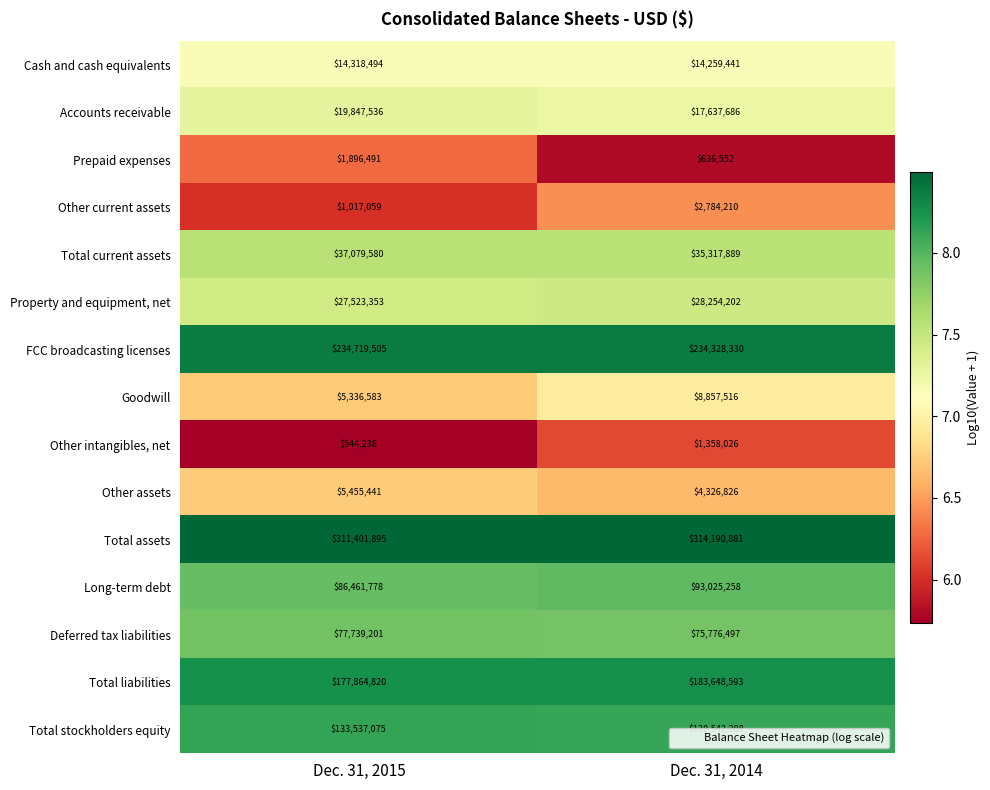

The value of Prepaid expenses at Dec. 31, 2014 is 1021601. True or false?

False